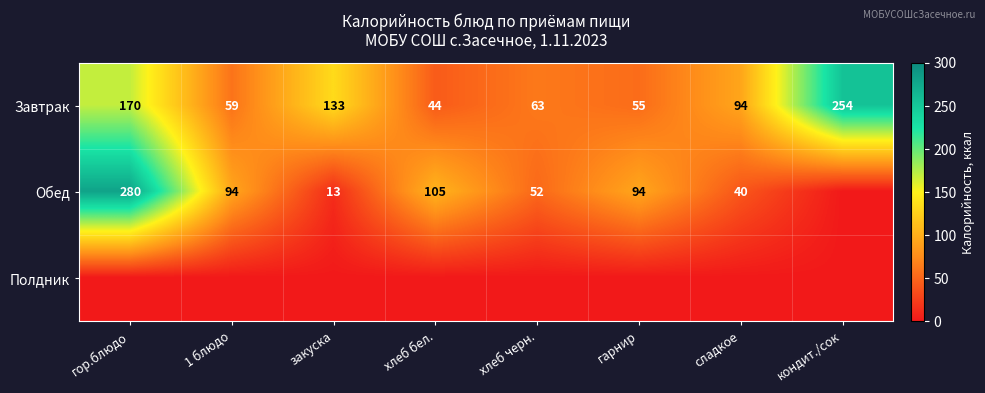

Rank the categories by Завтрак value from highest to lowest.

кондит./сок, гор.блюдо, закуска, сладкое, хлеб черн., 1 блюдо, гарнир, хлеб бел.